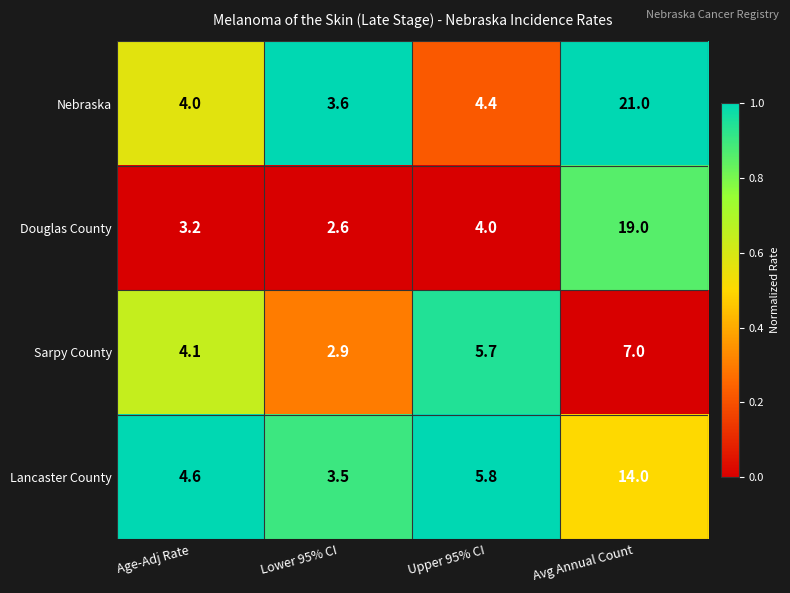

What is the difference between the Douglas County values at Age-Adj Rate and Avg Annual Count?

15.8